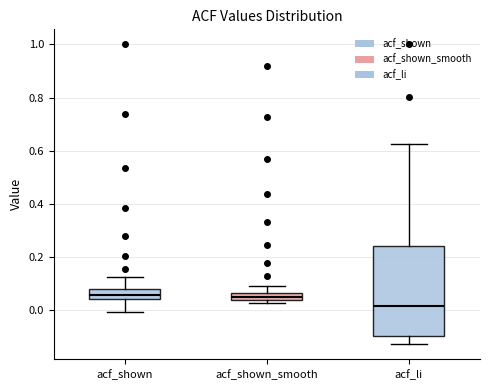

Which box's median line is the lowest?

acf_li